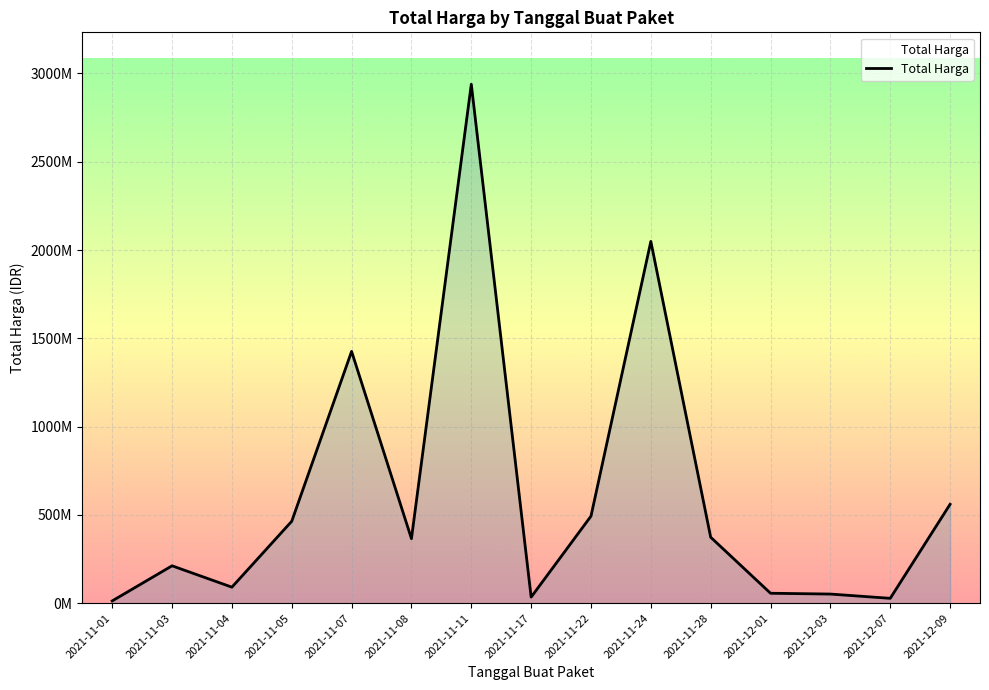

Does the chart have visible grid lines?

Yes